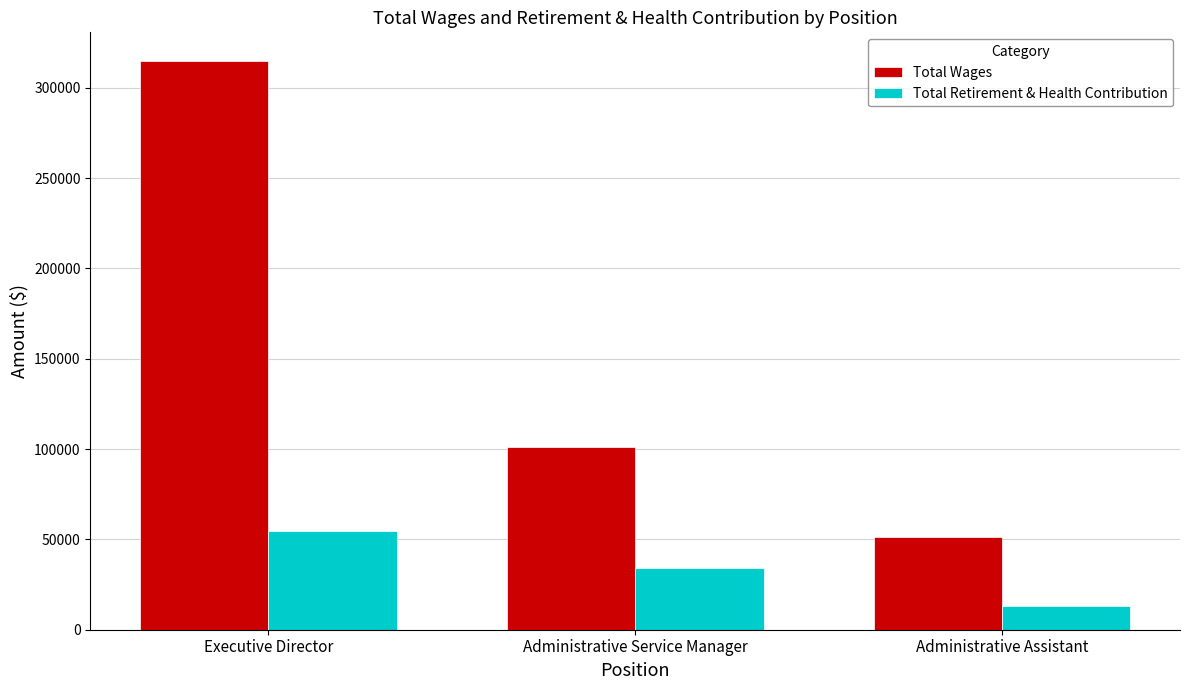

Which category has the highest value in the Total Wages series?

Executive Director